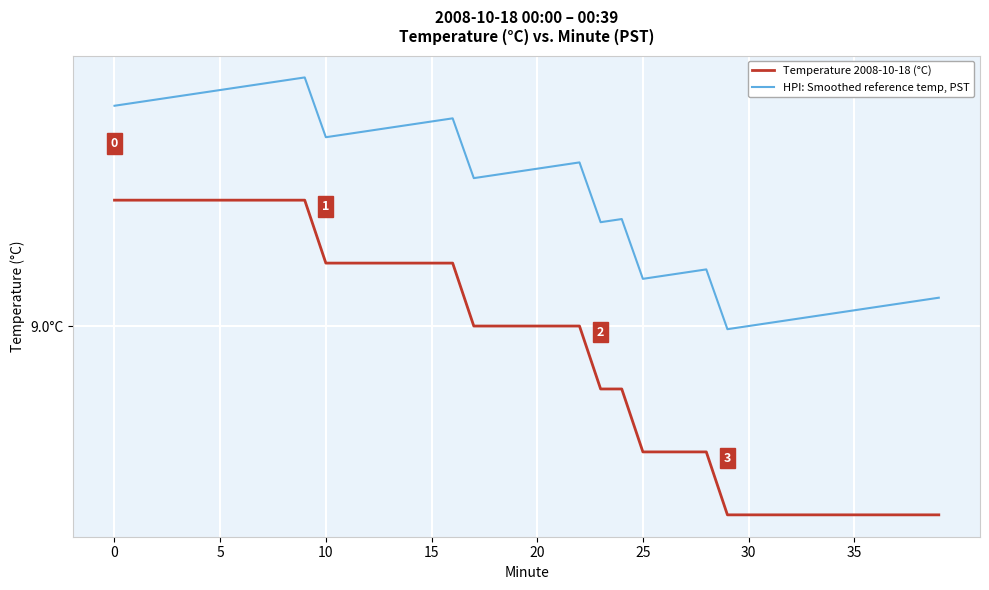

Is this an area chart (filled region under the line)?

No